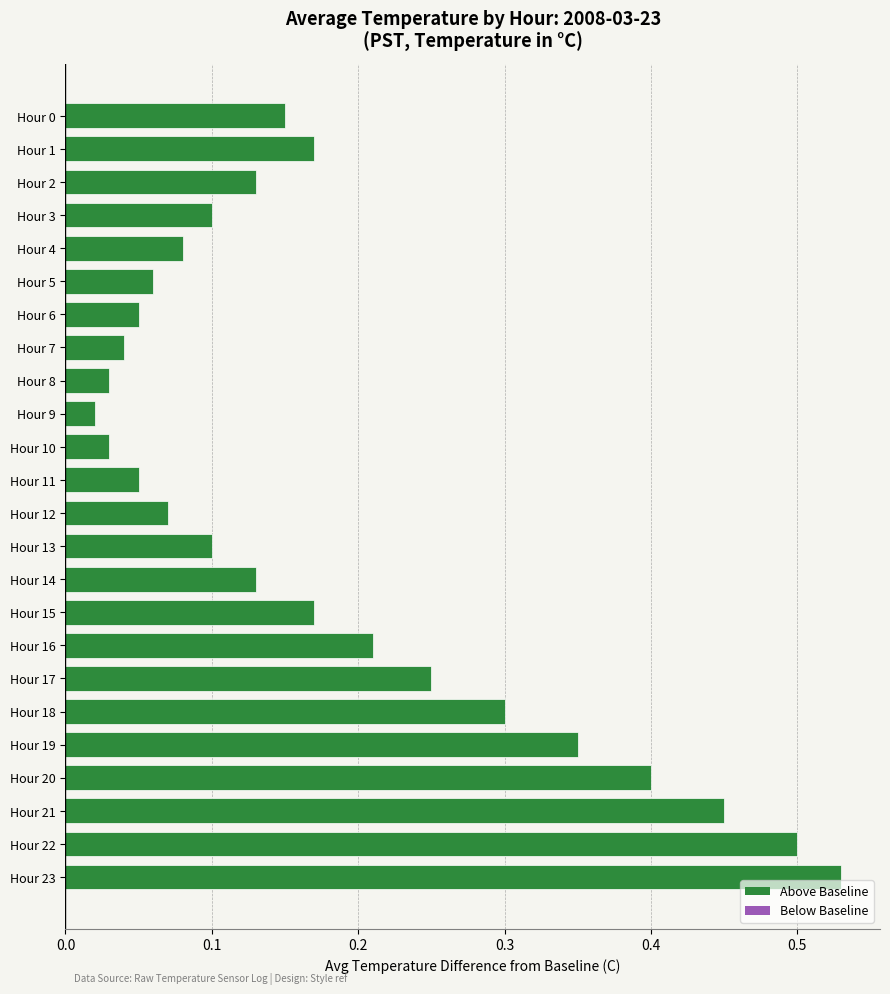

What is the difference between the values at Hour 7 and Hour 19?

0.3